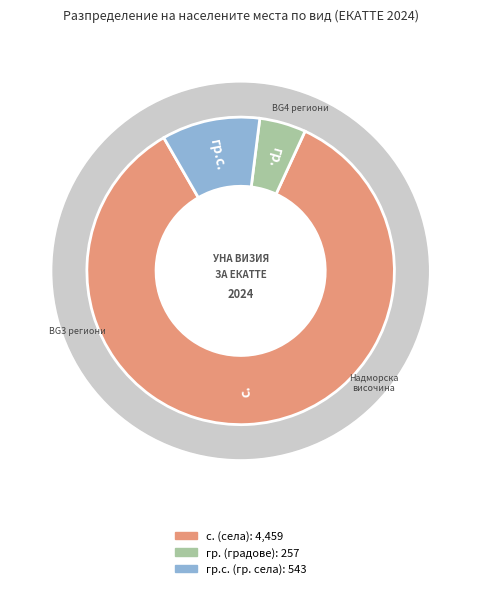

Count the number of slices in the pie.

6